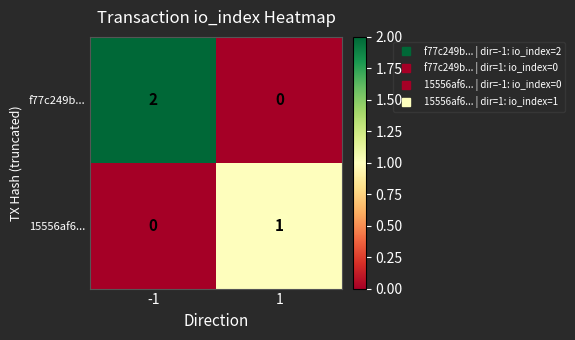

Which series has the largest total across all categories?

f77c249b...